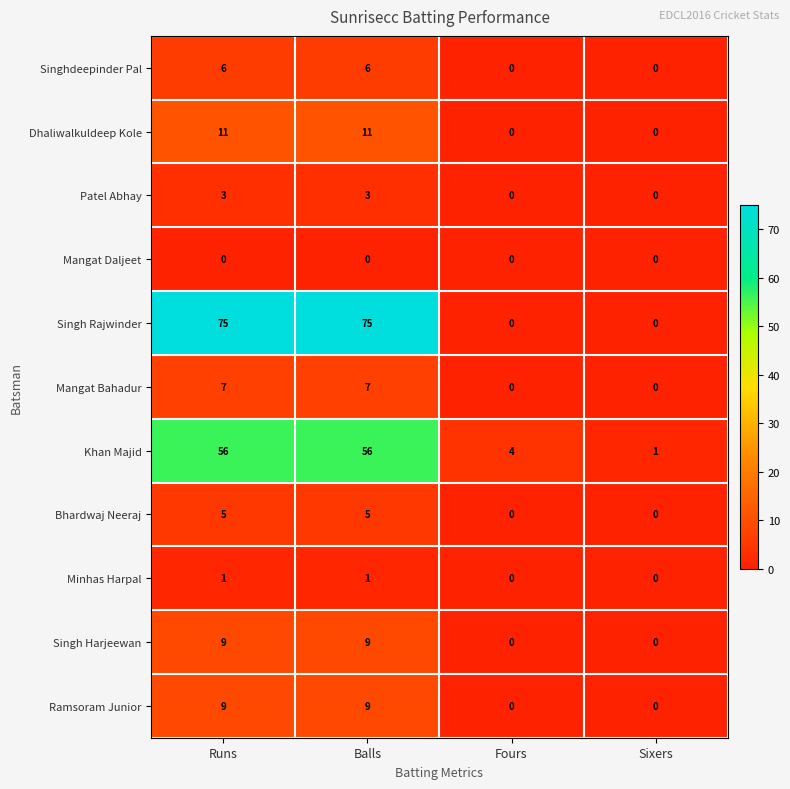

What is the difference between the Bhardwaj Neeraj values at Balls and Fours?

5